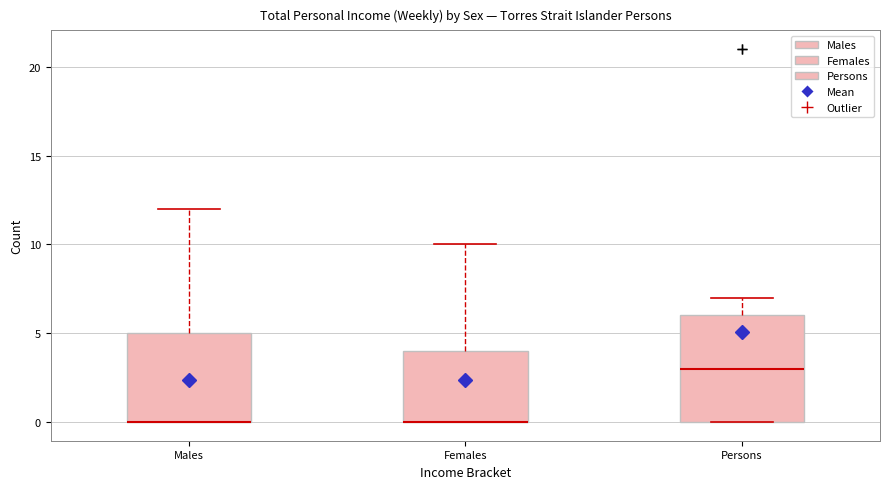

Reading left to right, read every box against the y-axis: the position of its median line, the range the box covers, and the ends of its whiskers. The values are not printed on the chart, so give them approximately, as read against the axis.

Males: median 0 (drawn on the box's lower edge), box 0 to 5, whiskers 0 to 12
Females: median 0 (drawn on the box's lower edge), box 0 to 4, whiskers 0 to 10
Persons: median 3, box 0 to 6, whiskers 0 to 7